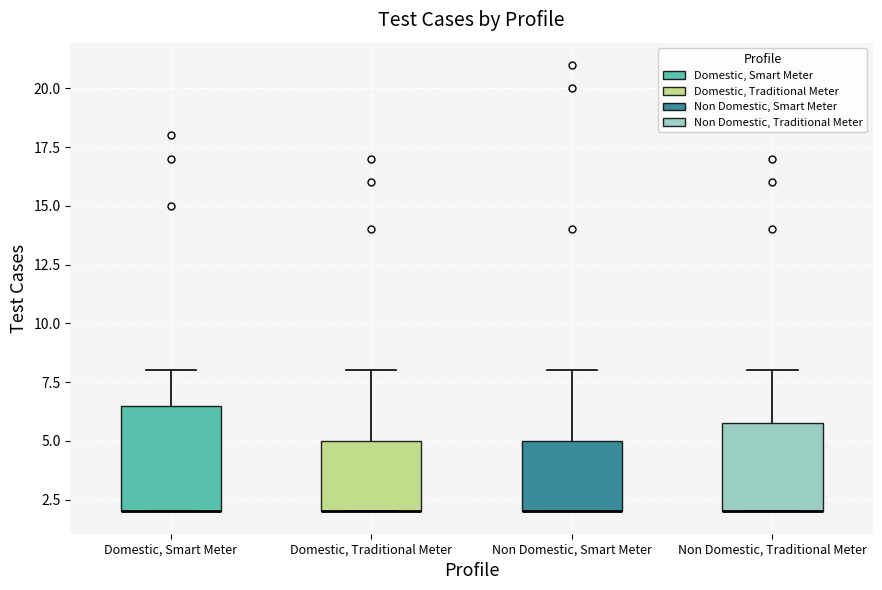

Which box is the tallest, from its lower edge to its upper edge?

Domestic, Smart Meter